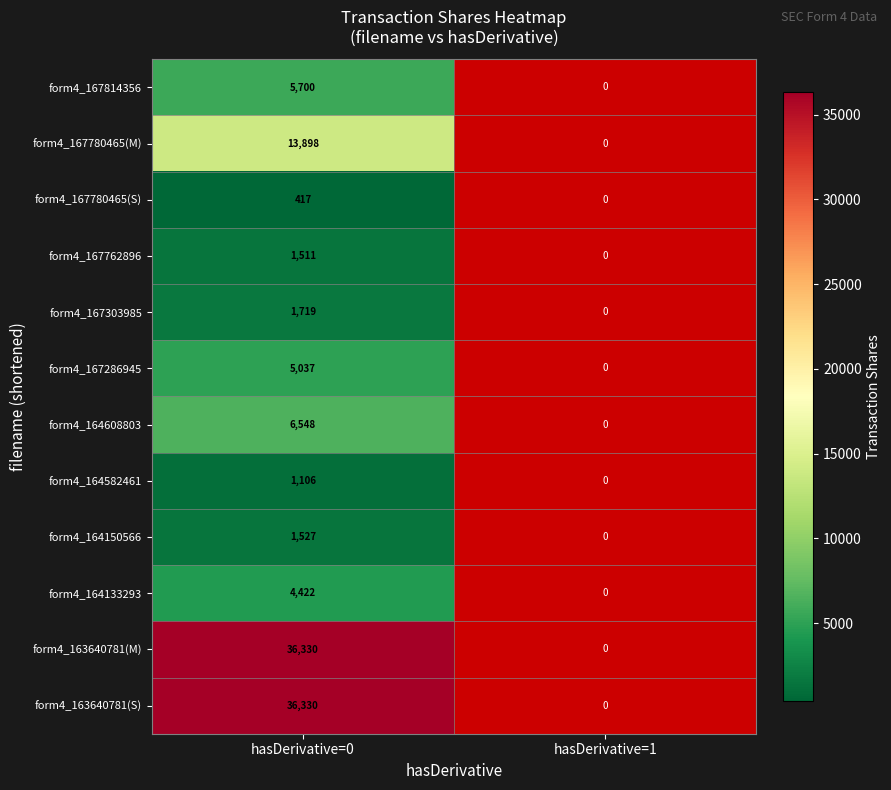

Is the value of form4_163640781(M) at hasDerivative=0 greater than the value of form4_167780465(M) at hasDerivative=0?

Yes